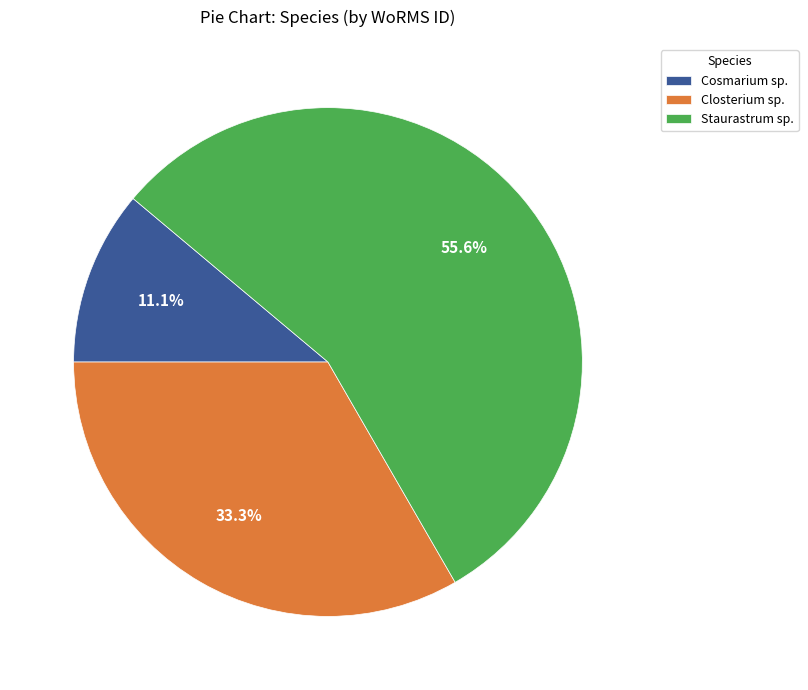

What is the smallest slice in the pie chart?

Cosmarium sp.